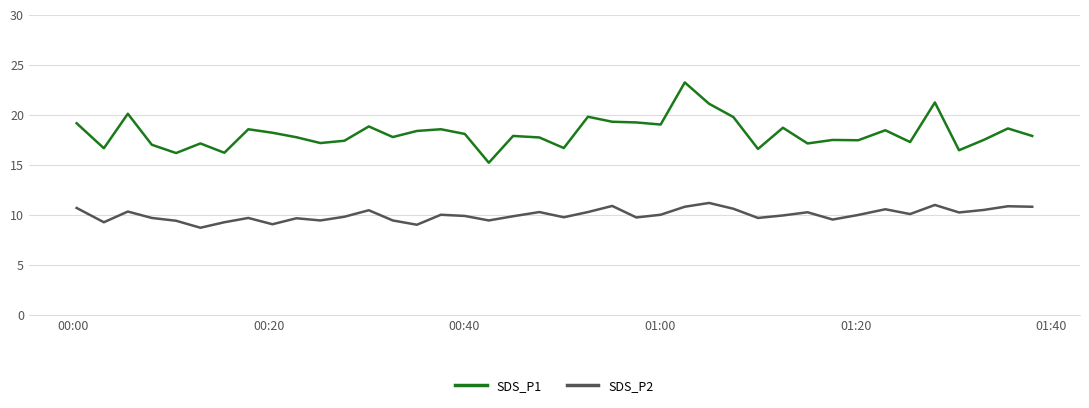

Does the chart have visible grid lines?

Yes